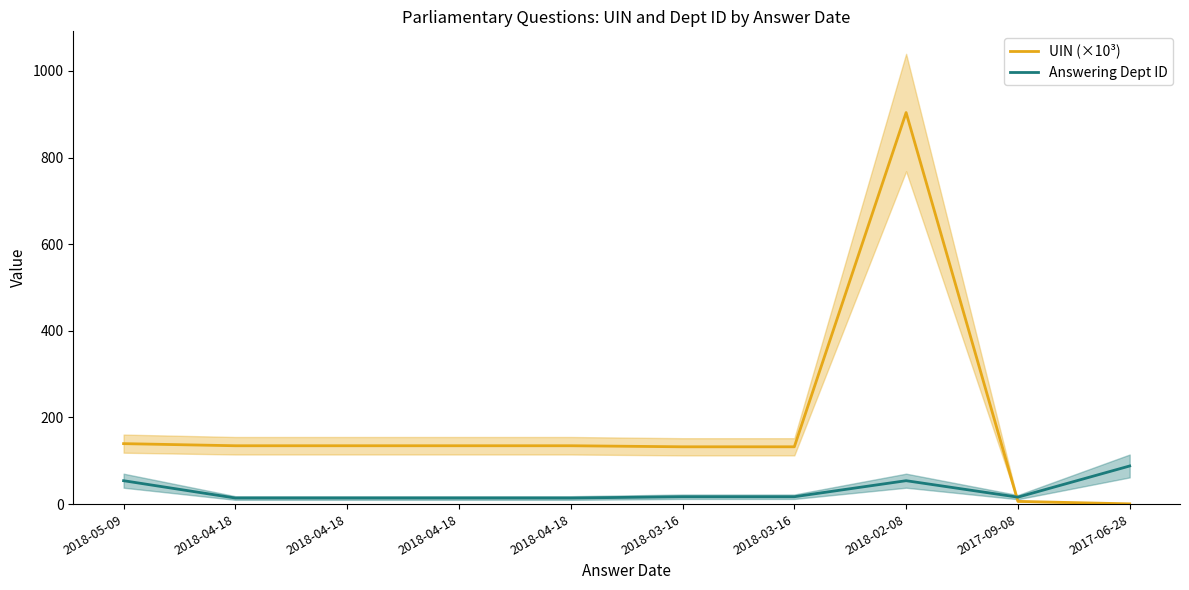

How many times do Answering Dept ID and UIN (×10³) cross each other?

1